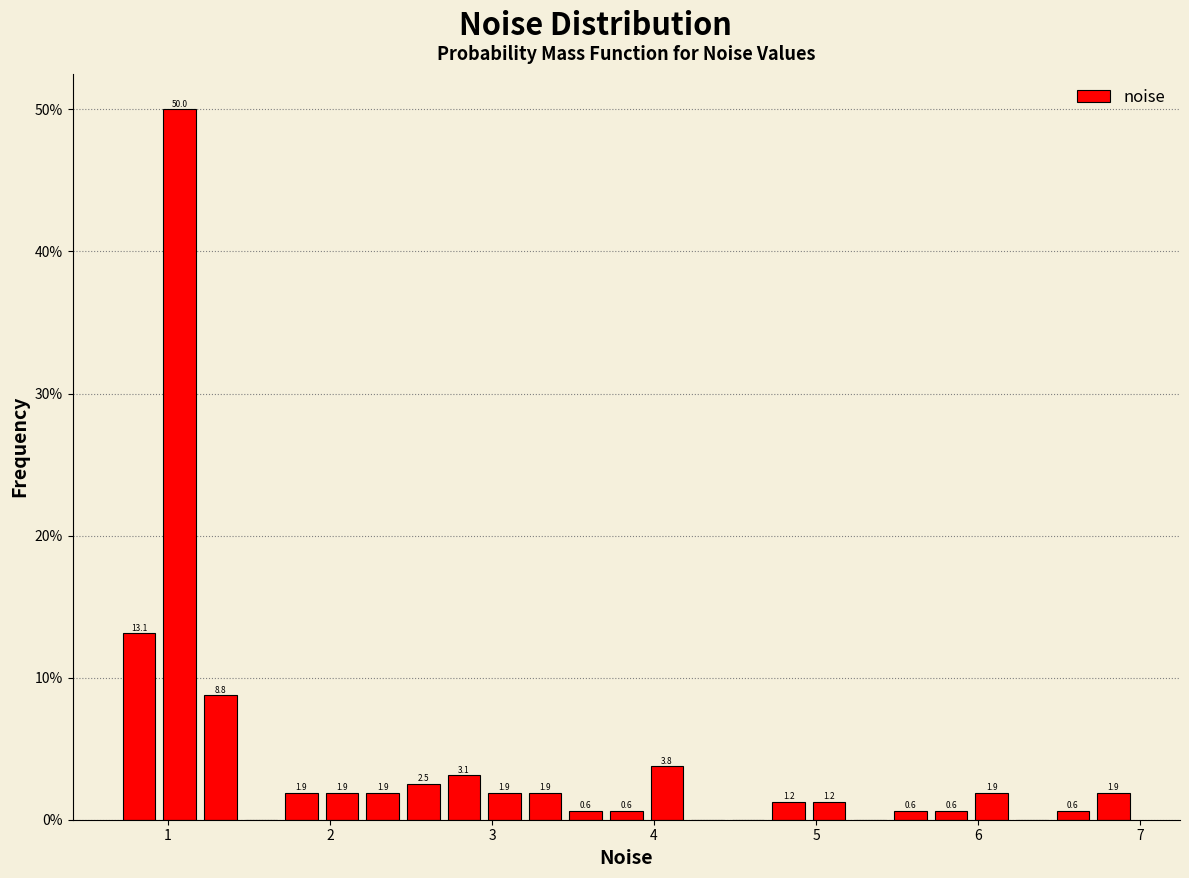

Around what value on the x-axis is the tallest bar? Give the approximate position of its centre, as read against the axis.

1.1